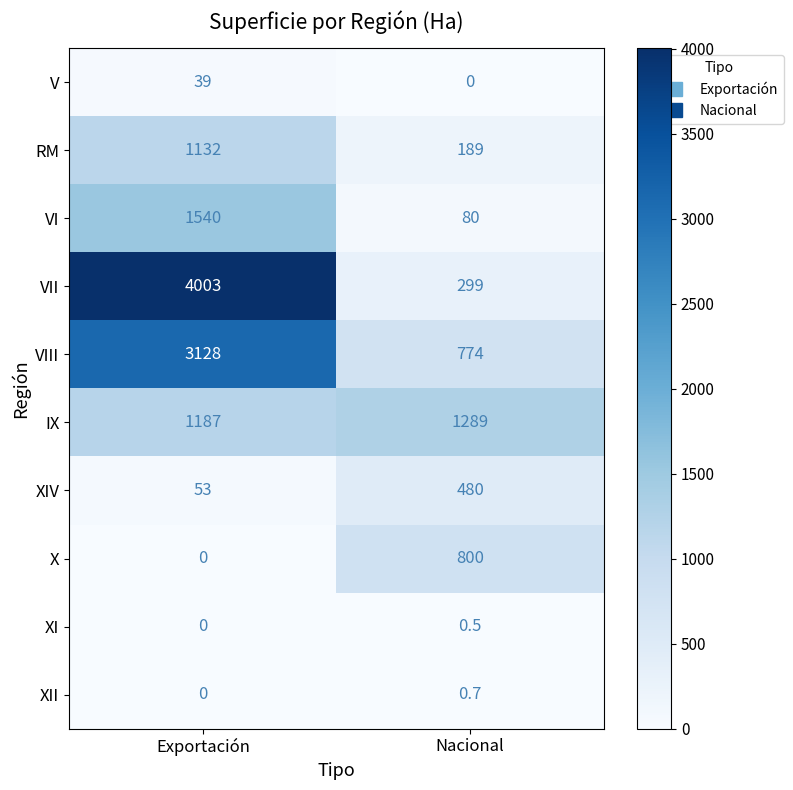

At which category is the sum across all series the highest?

Exportación